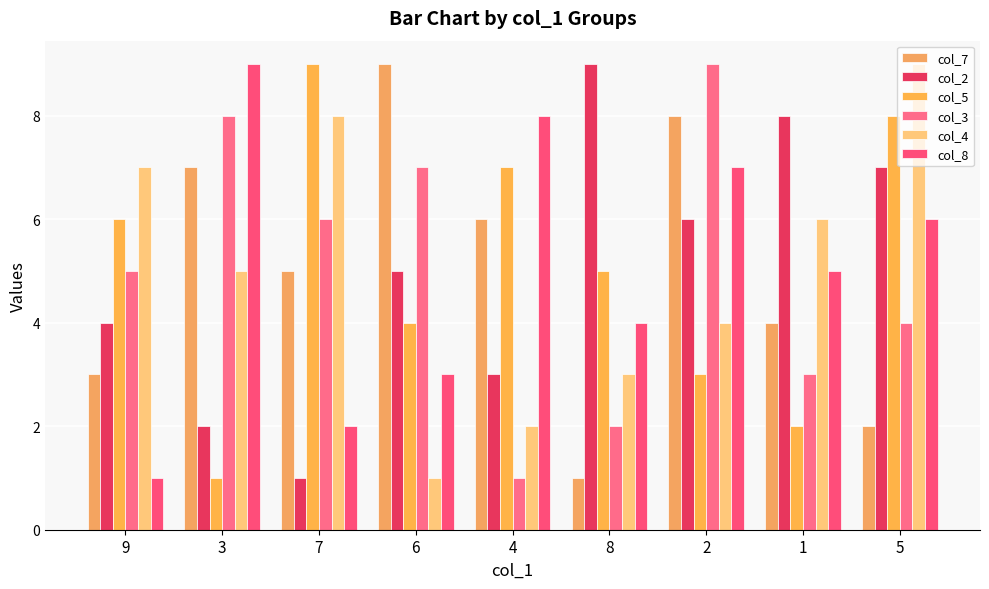

What is the total value across all series at 6?

29